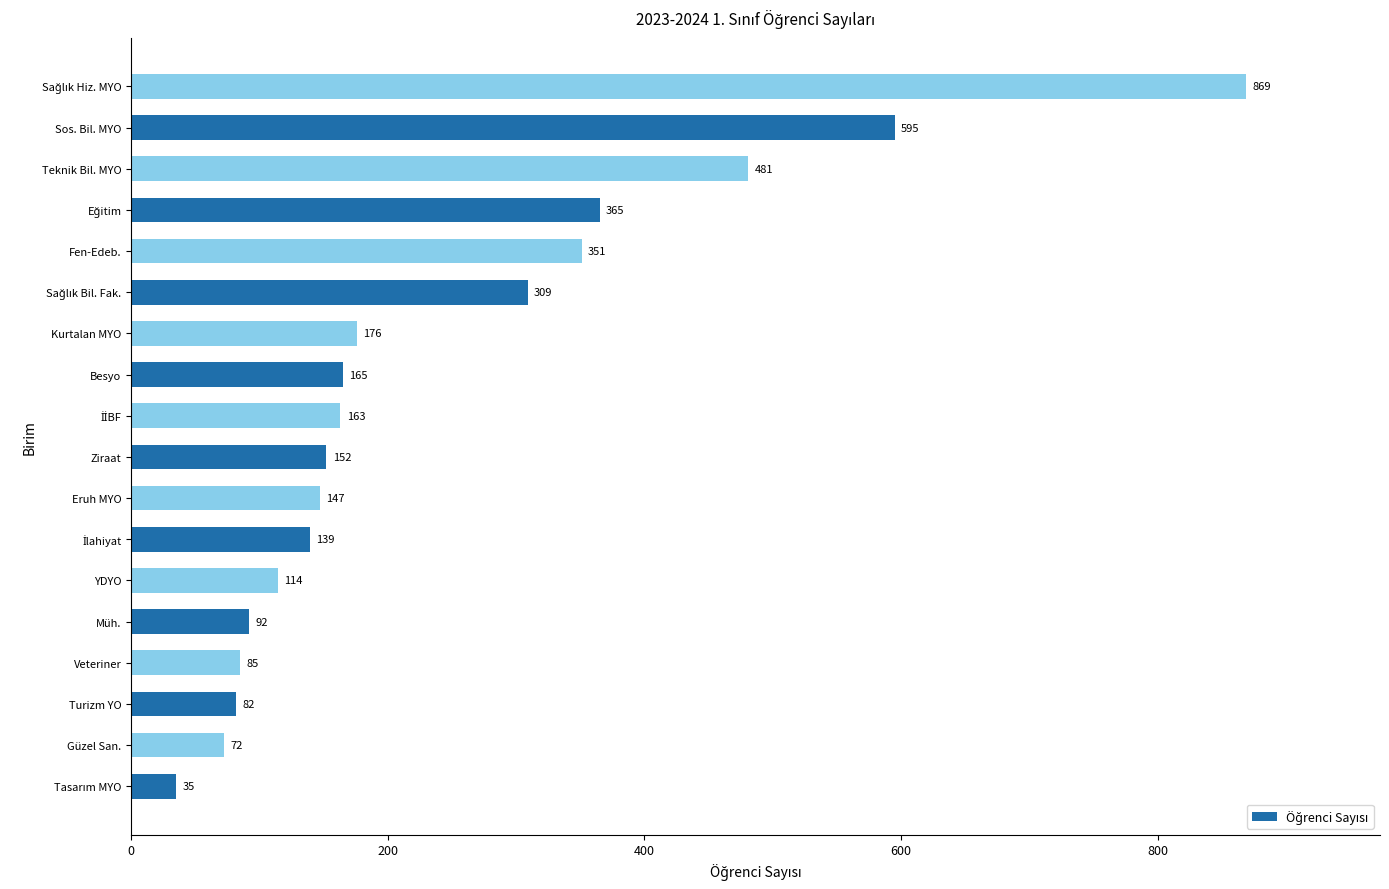

Between Besyo and Güzel San., which is larger?

Besyo